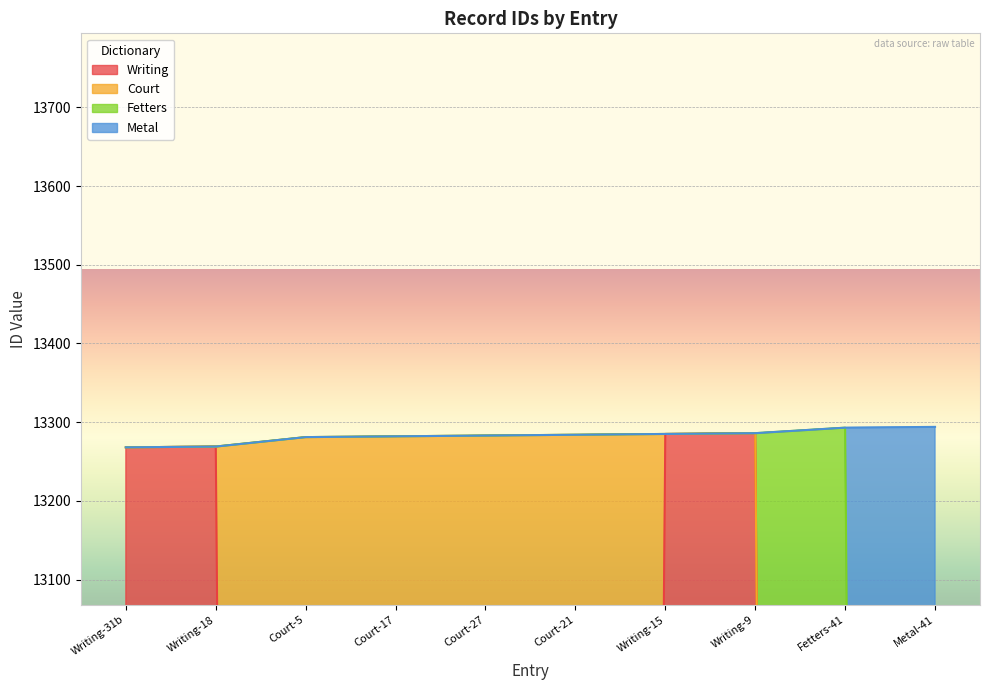

What position from the left is Court-17?

4